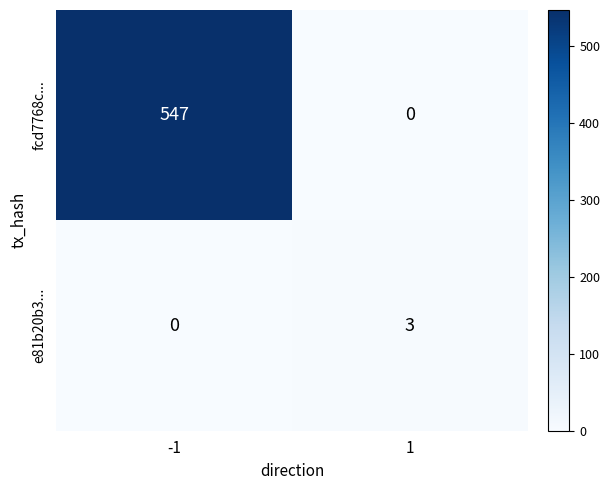

Reading left to right, transcribe all the data shown in this chart.

fcd7768c...: -1=547	1=0
e81b20b3...: -1=0	1=3